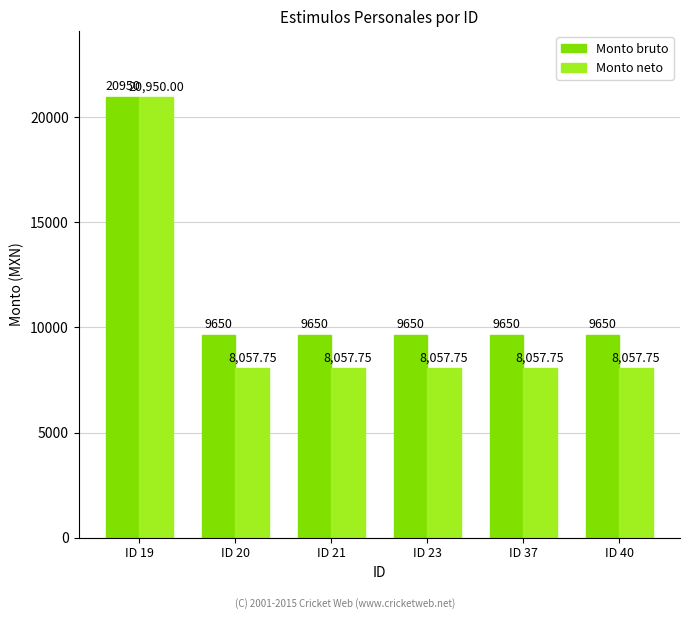

At which category is the sum across all series the highest?

ID 19